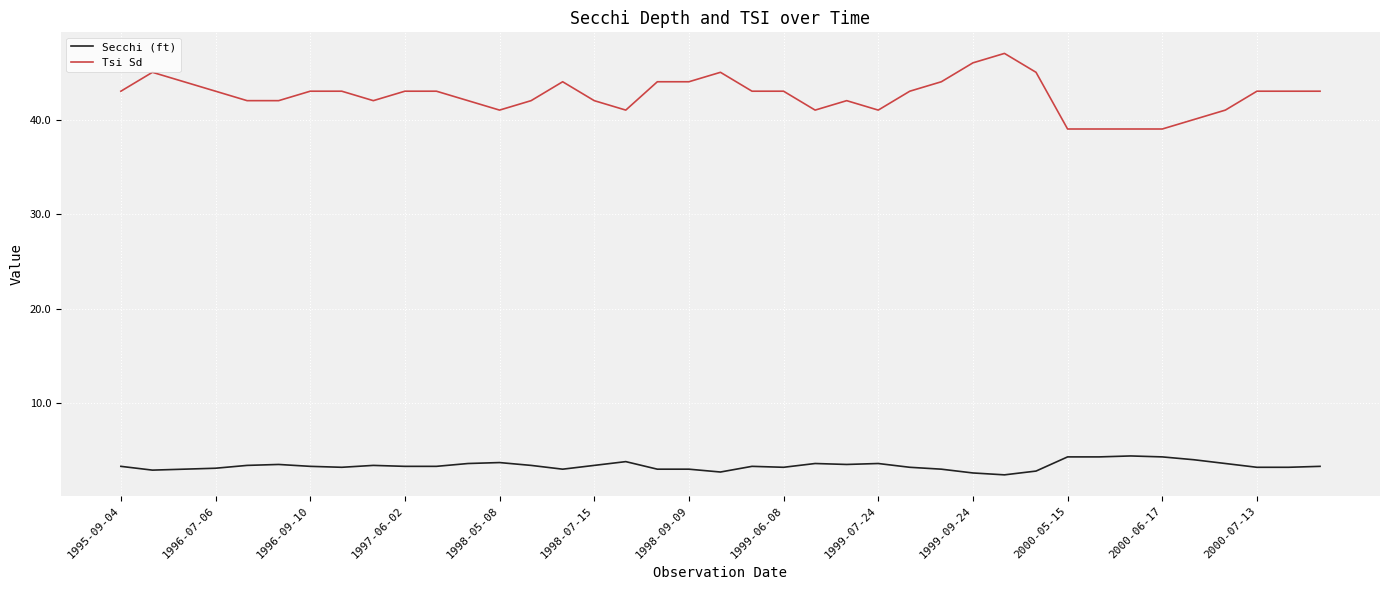

What is the sum of all Secchi (ft) values?

131.1